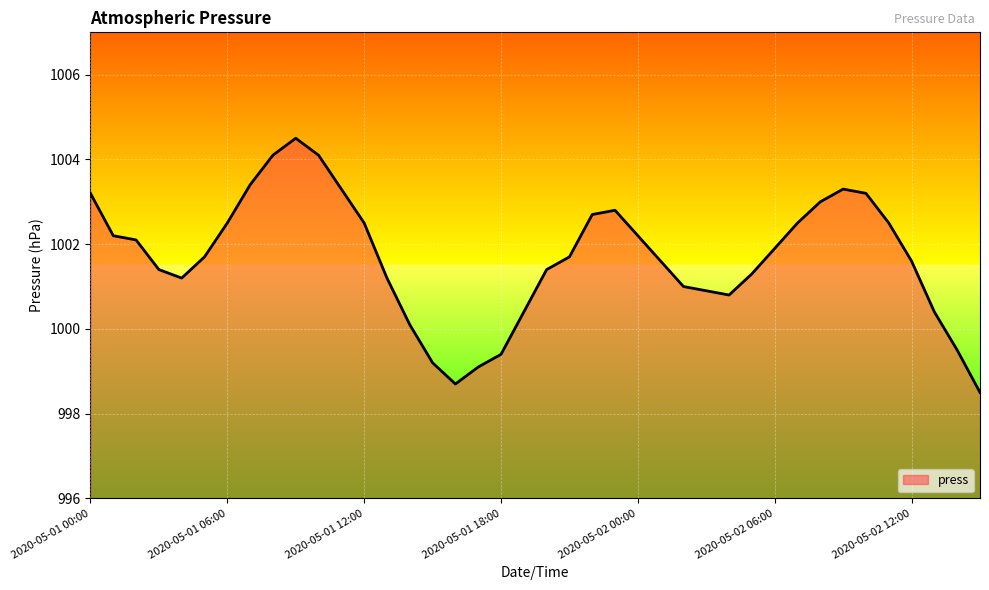

Reading left to right, what are all the values shown in this chart?

1003.2	1002.2	1002.1	1001.4	1001.2	1001.7	1002.5	1003.4	1004.1	1004.5	1004.1	1003.3	1002.5	1001.2	1000.1	999.2	998.7	999.1	999.4	1000.4	1001.4	1001.7	1002.7	1002.8	1002.2	1001.6	1001.0	1000.9	1000.8	1001.3	1001.9	1002.5	1003.0	1003.3	1003.2	1002.5	1001.6	1000.4	999.5	998.5